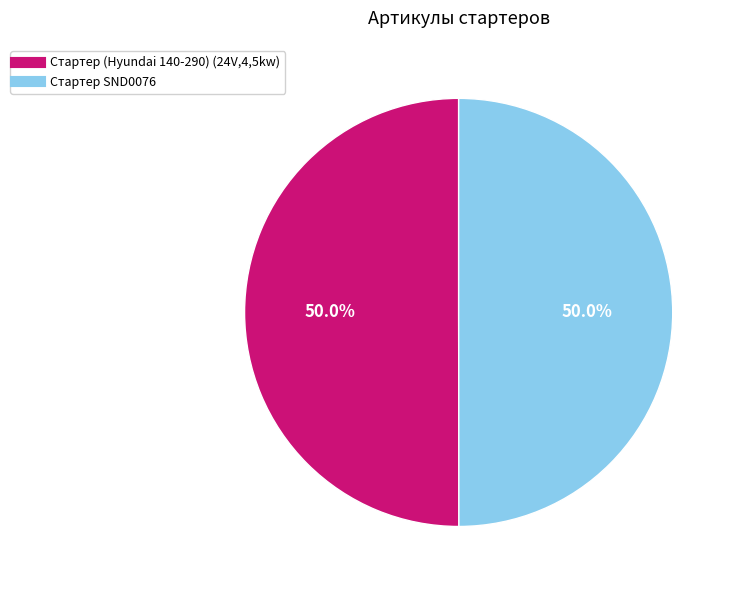

The Стартер SND0076 slice represents 65% of the pie. True or false?

False